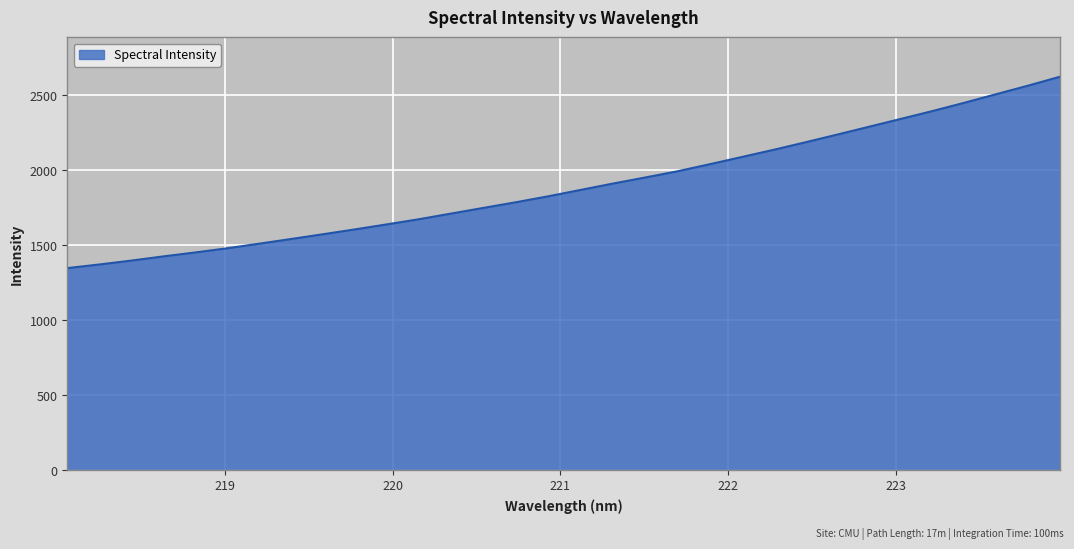

True or false: there are more than 0 points higher than both neighbors.

False